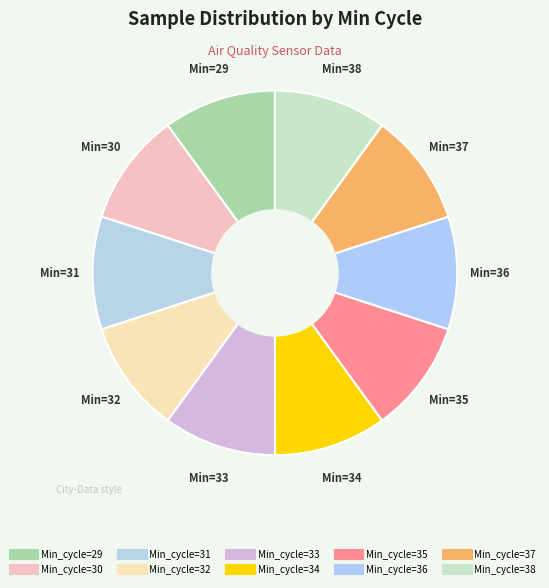

How many slices are in this pie chart?

10